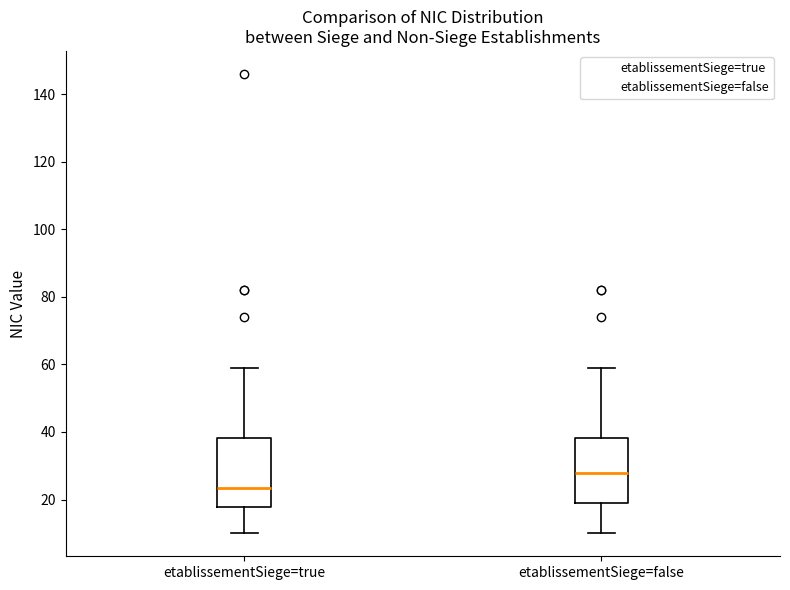

Which box's median line is the lowest?

etablissementSiege=true